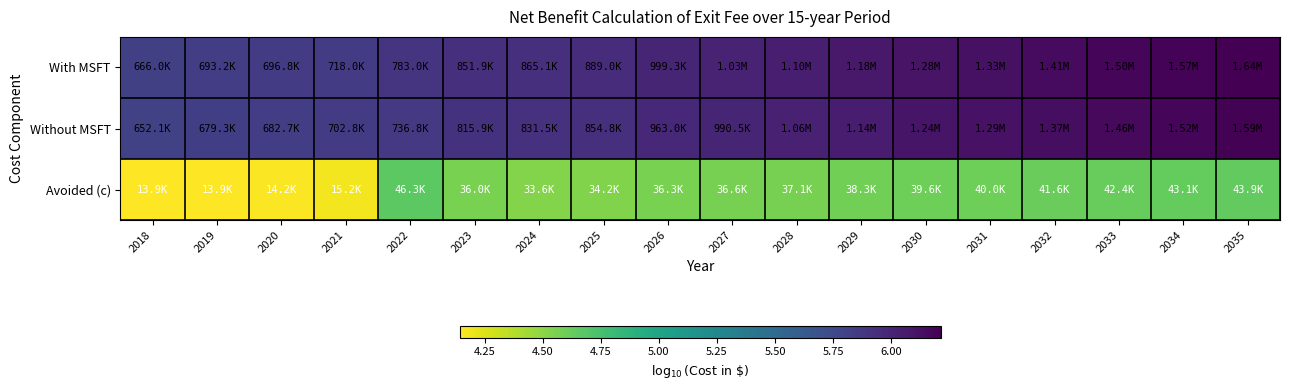

What is the total value across all series at 2029?

16.7